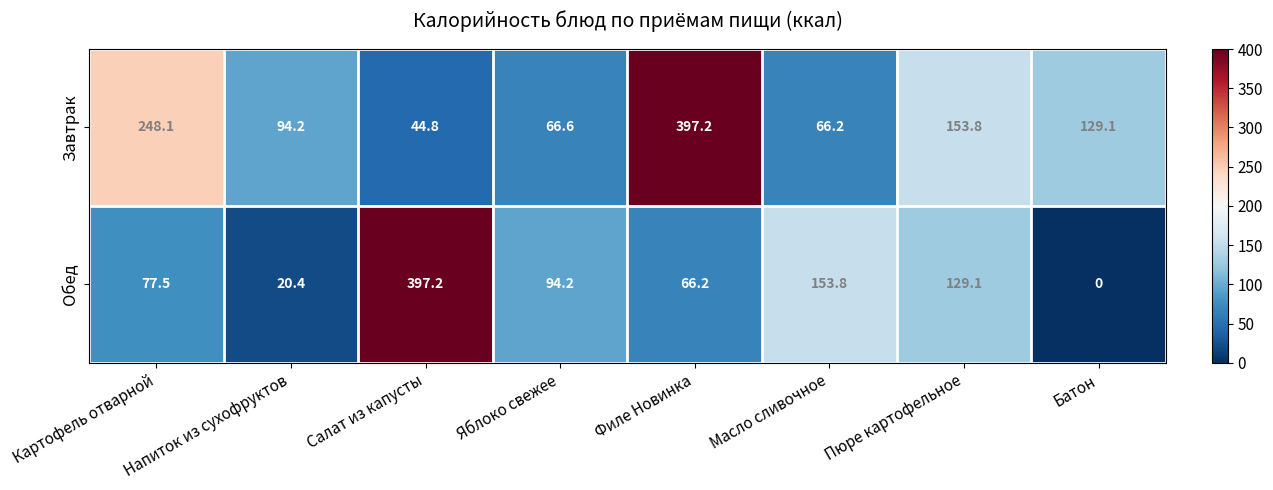

What is the total value across all series at Масло сливочное?

220.0